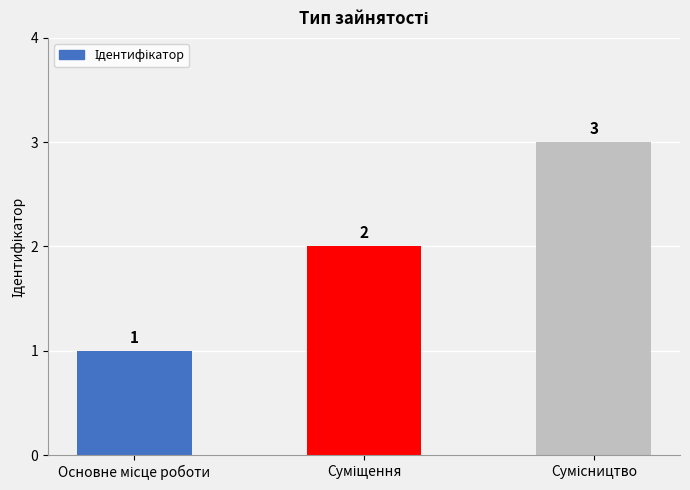

What is the maximum value shown in the chart?

3